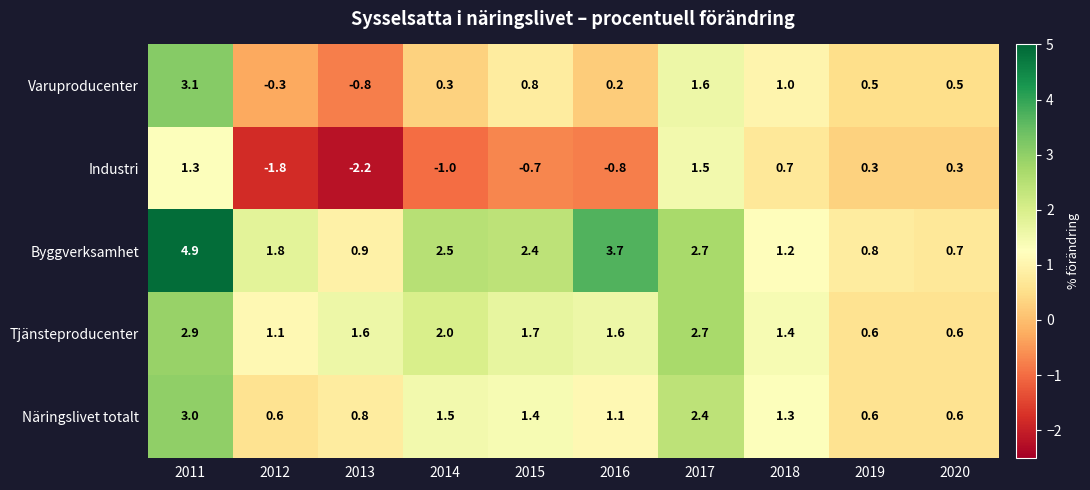

How many categories are shown in the chart?

10